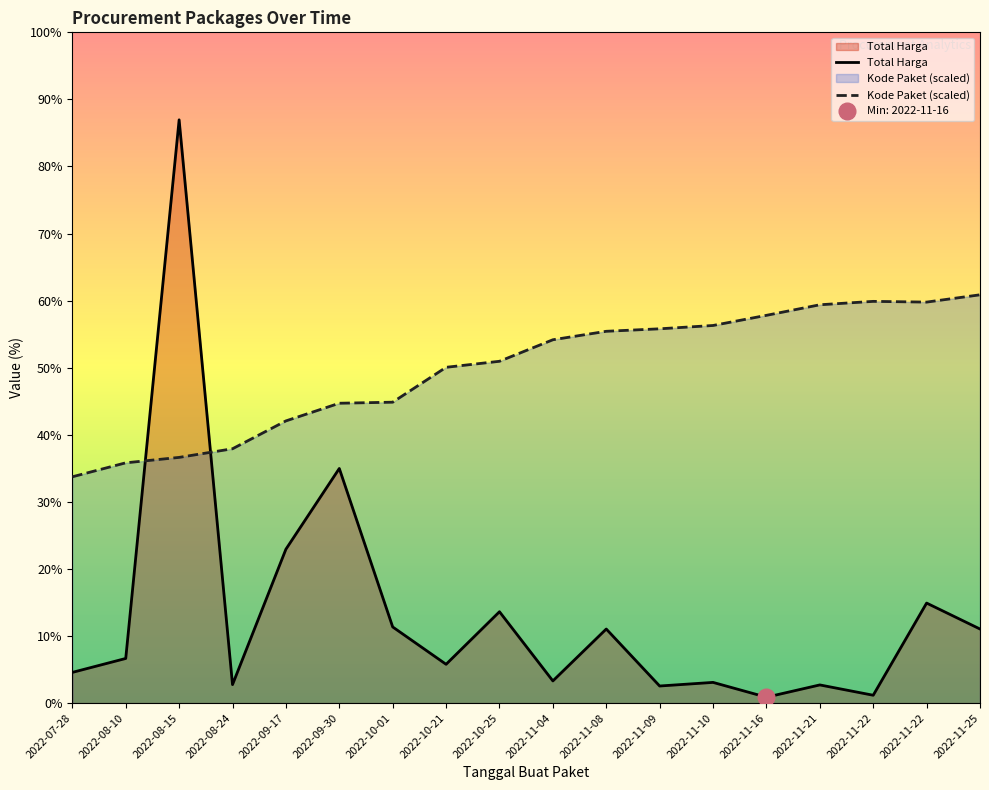

List the series in order of their overall mean, lowest first.

Total Harga, Kode Paket (scaled)